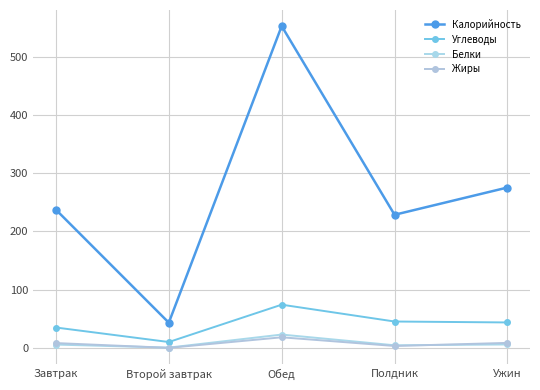

What is the smallest value displayed?

0.1